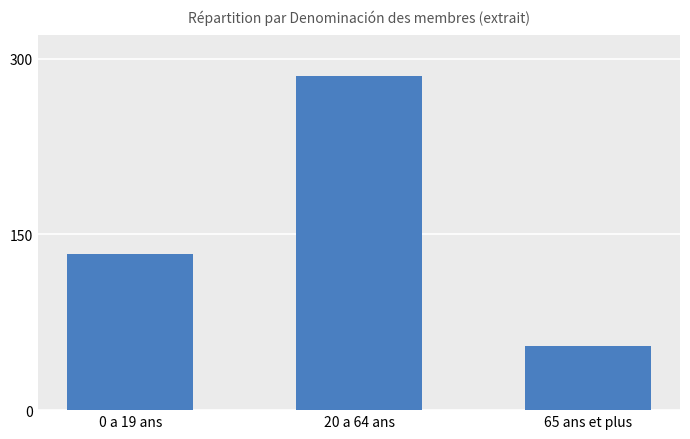

What is the change in value from 0 a 19 ans to 65 ans et plus?

-78